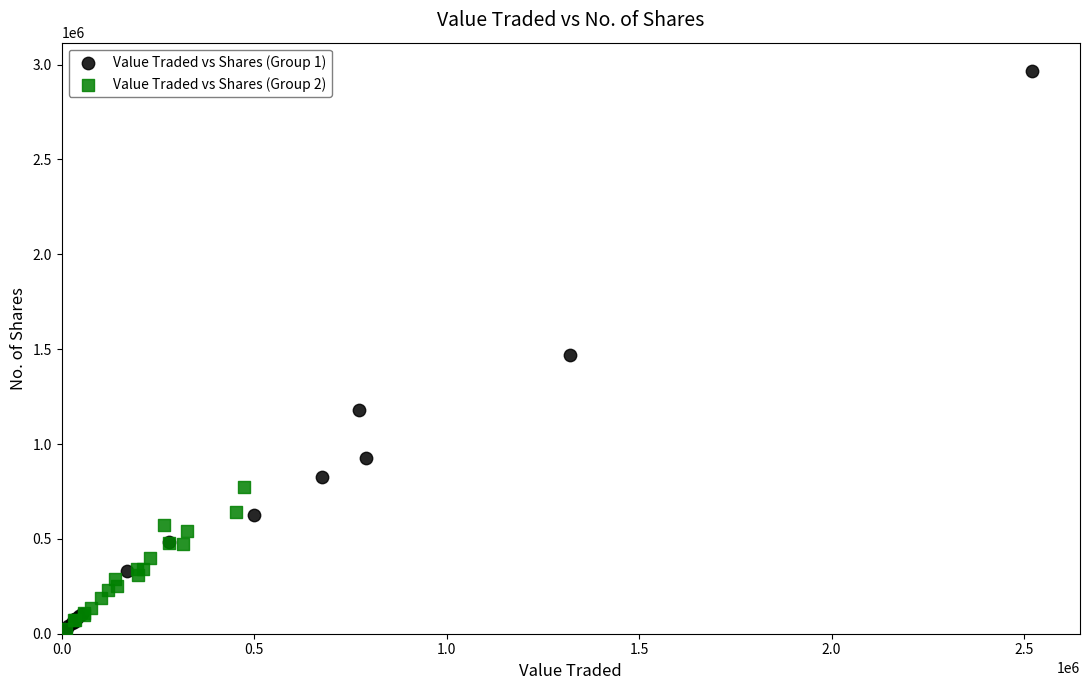

Which series reaches the maximum Y coordinate?

Value Traded vs Shares (Group 1)